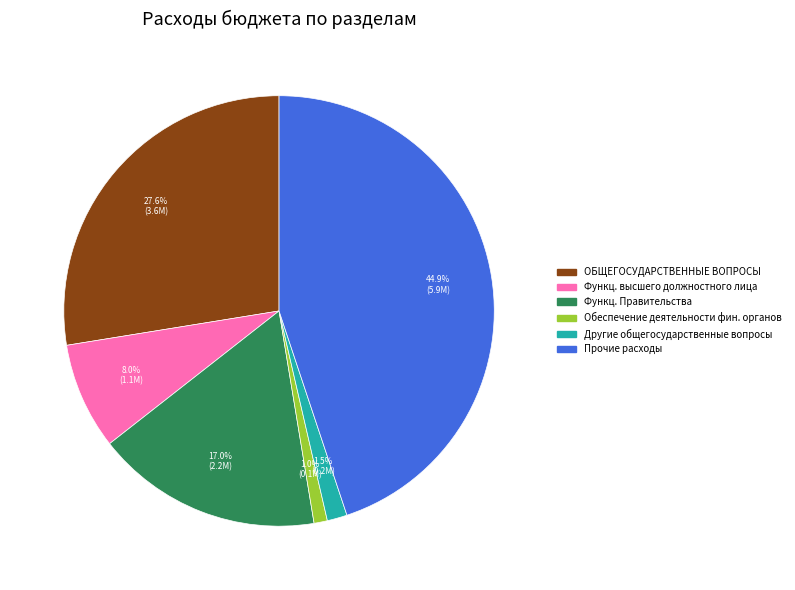

Does any single category account for the majority?

No